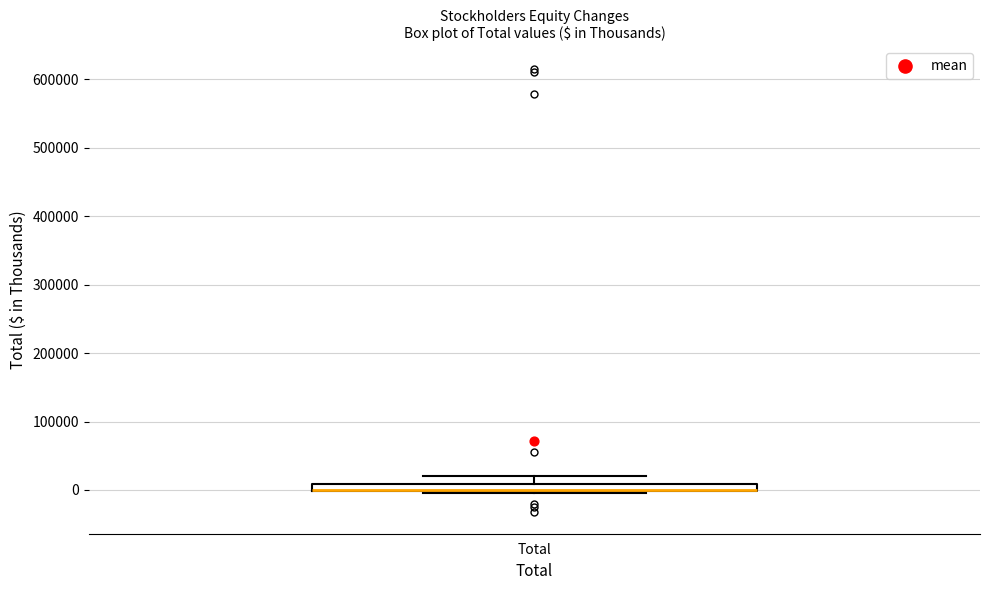

Where does the upper whisker of the box for Total end on the y-axis? The values are not printed on the chart, so give them approximately, as read against the axis.

20000